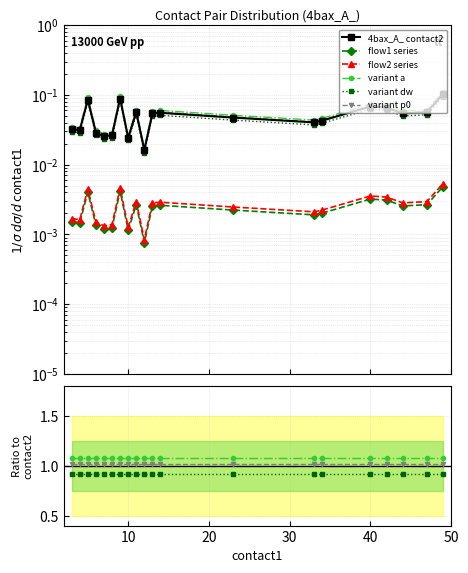

Is it true that variant dw equals 0.5 at 20?

False